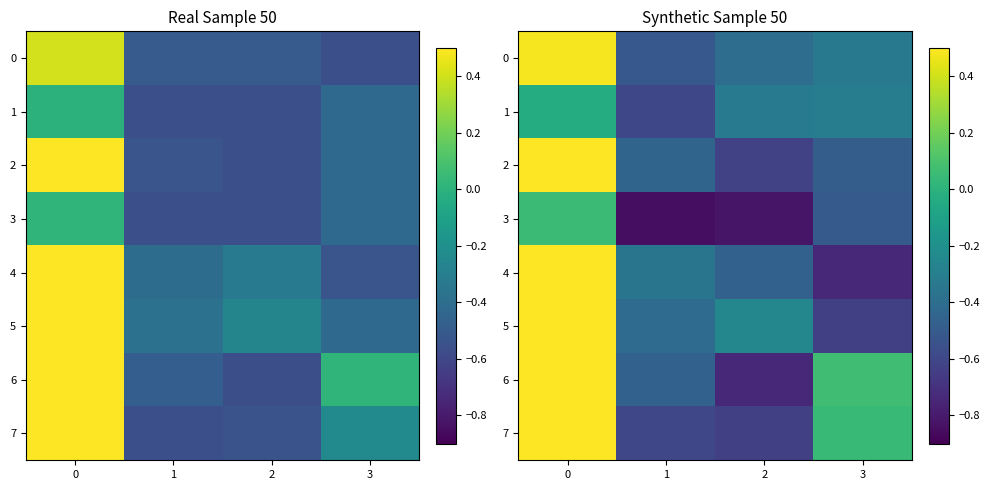

Which series has the largest range (max minus min)?

5